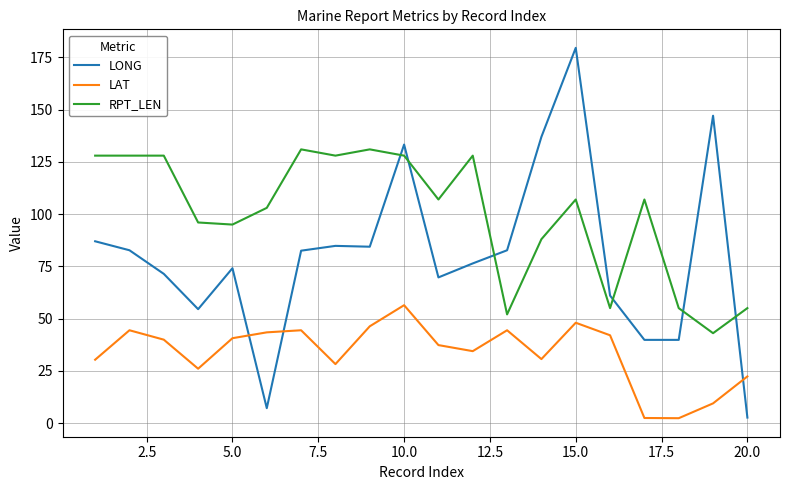

Rank the series by their maximum value, from highest to lowest.

LONG, RPT_LEN, LAT